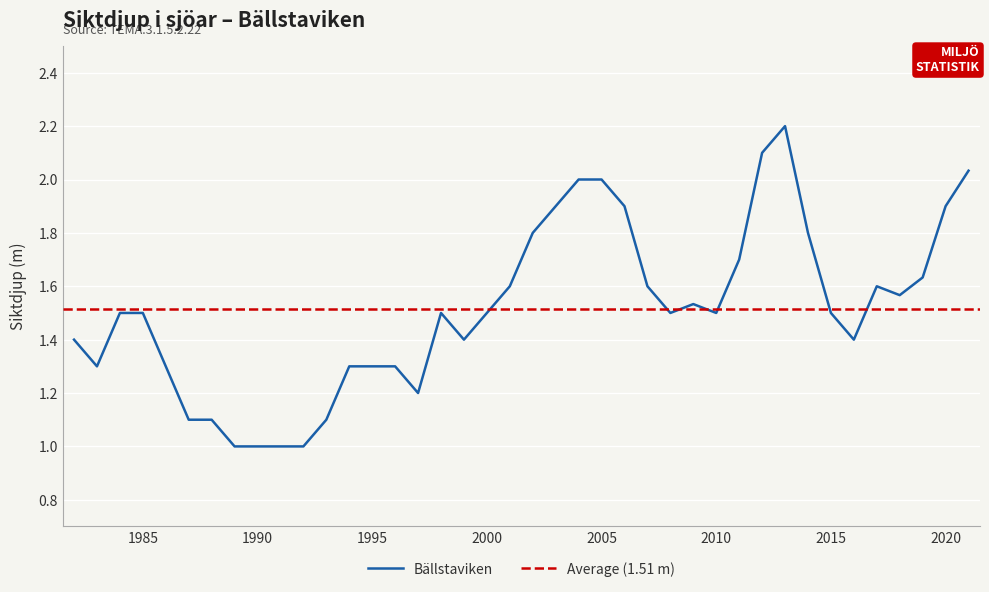

What is the difference between the second highest and second lowest values?

1.1